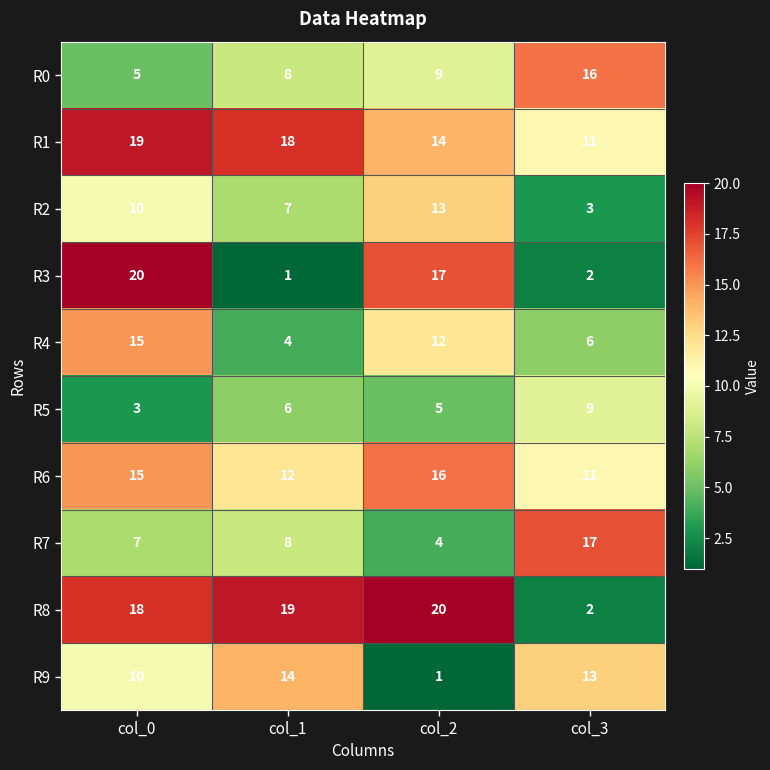

What is the maximum value shown in the chart?

20